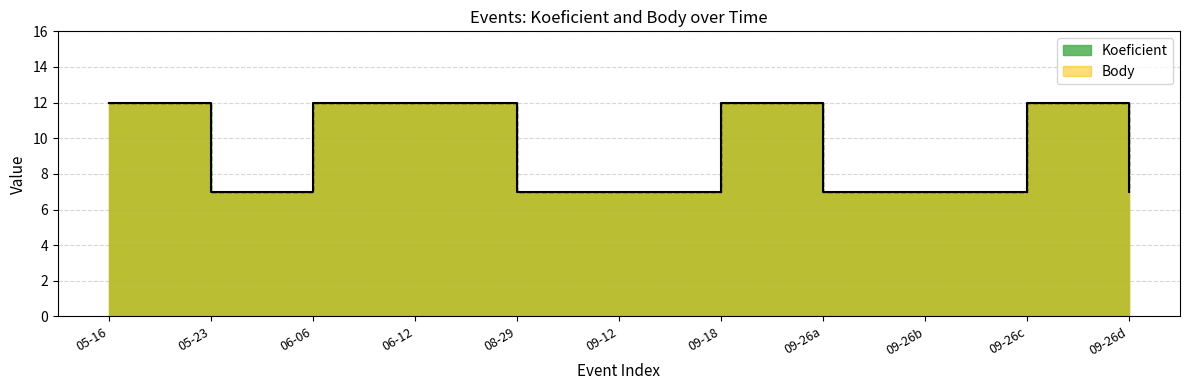

True or false: Koeficient and Body cross at least once.

False